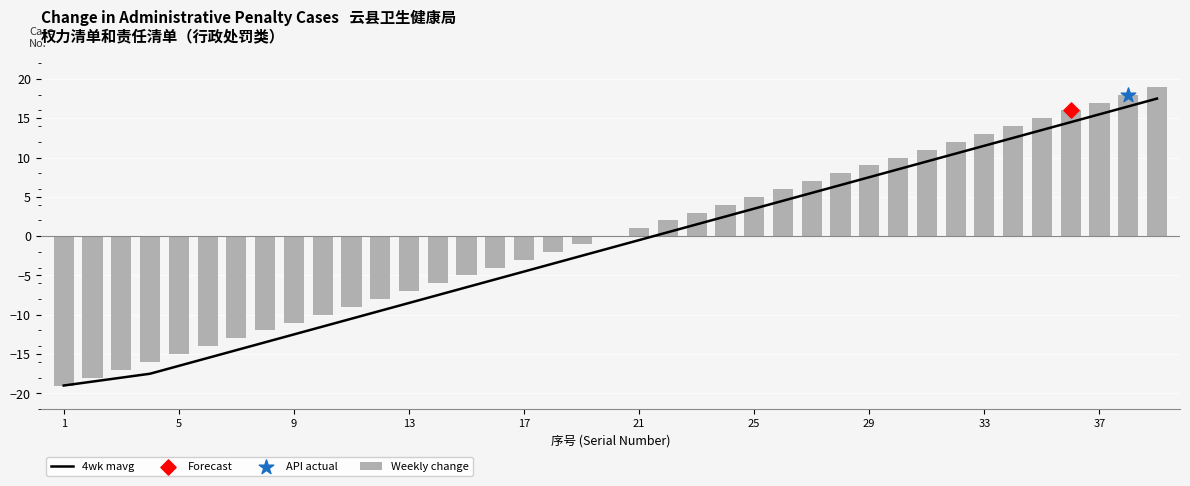

Which series contains the lowest Y value?

4wk mavg